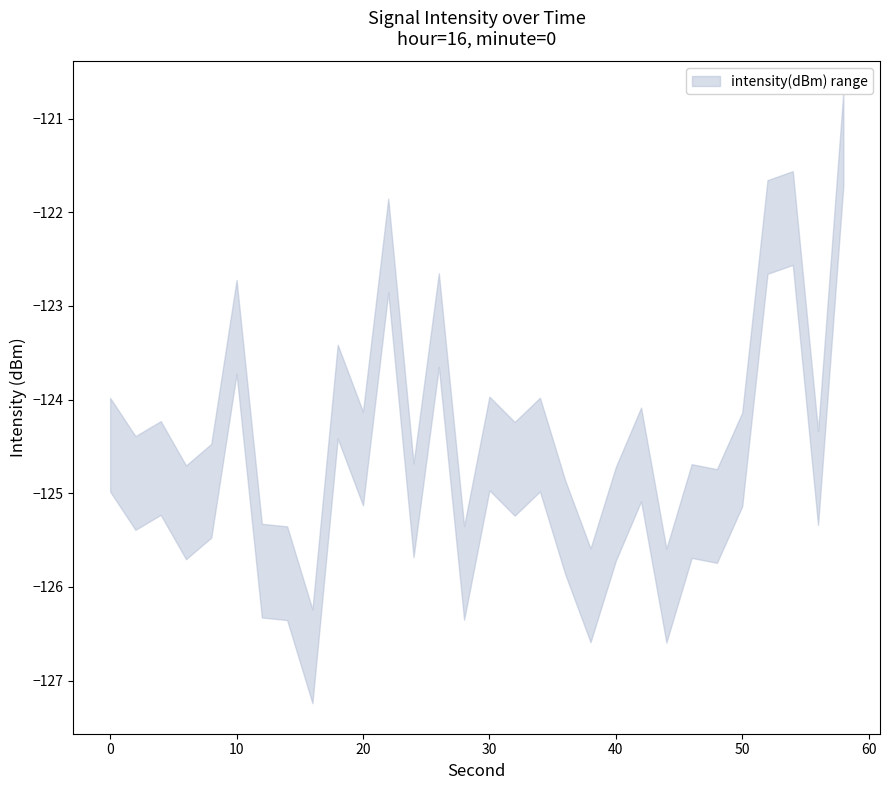

How many interior local valleys does the intensity_lower series have?

11